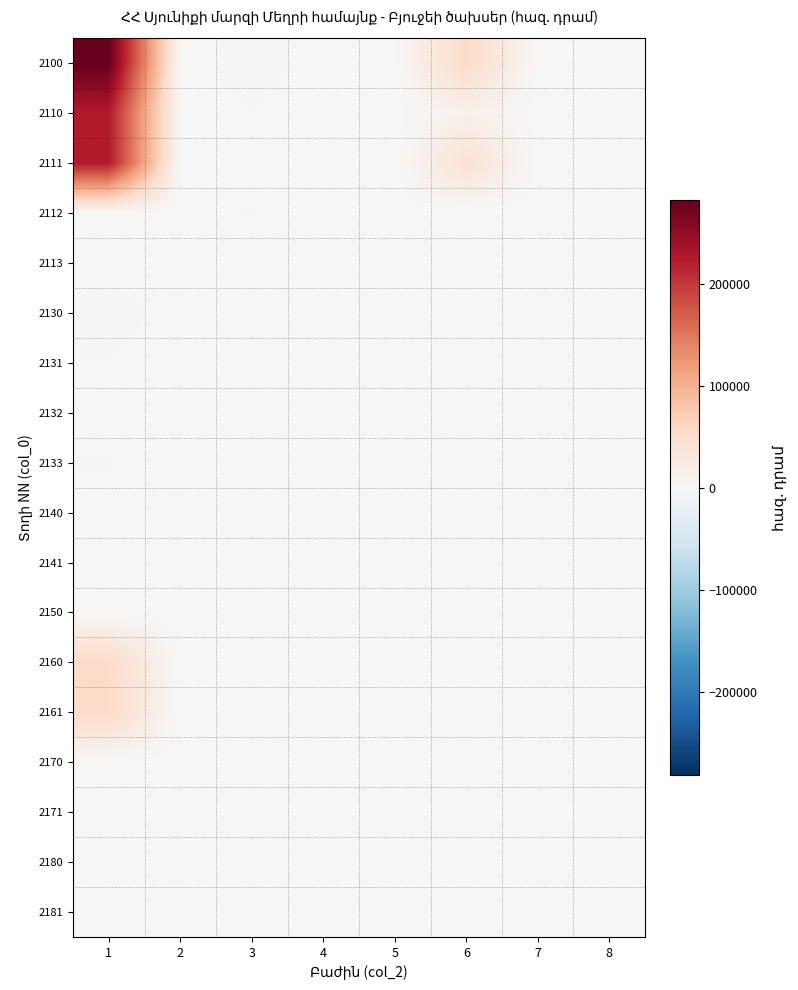

How many data points does each series have?

8